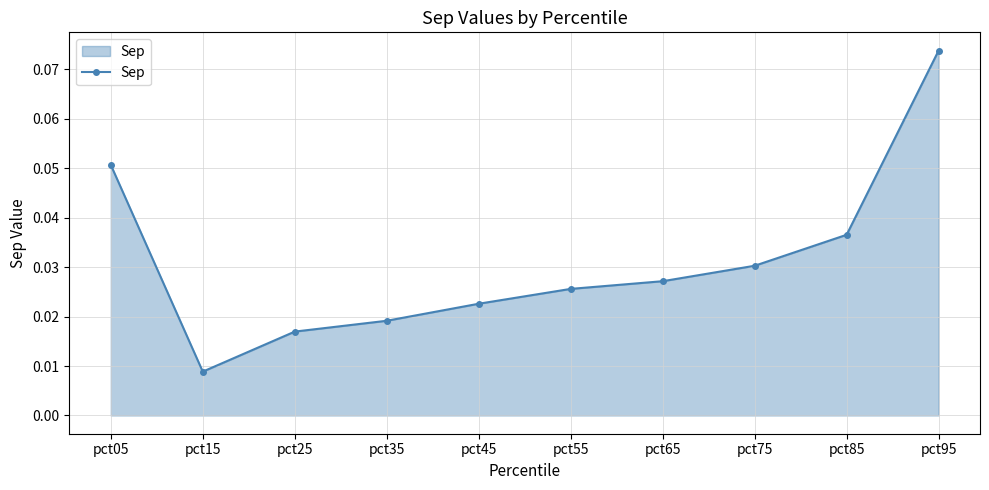

Does the chart display data point markers on the line(s)?

Yes